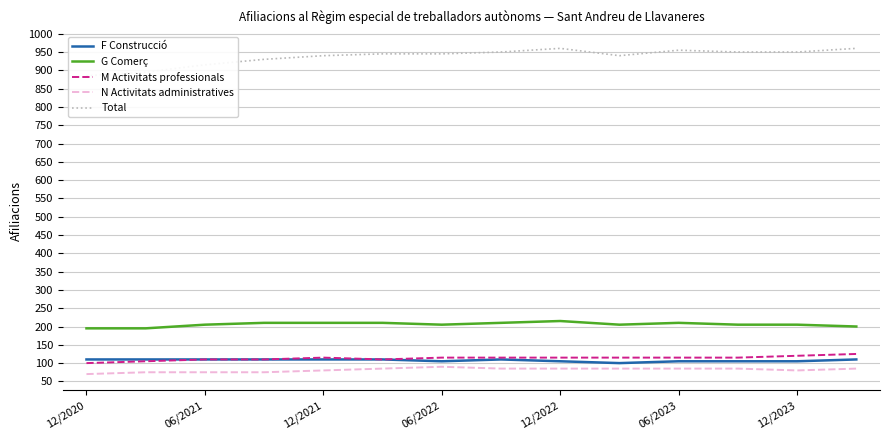

Is it true that F Construcció equals 152 at 06/2022?

False